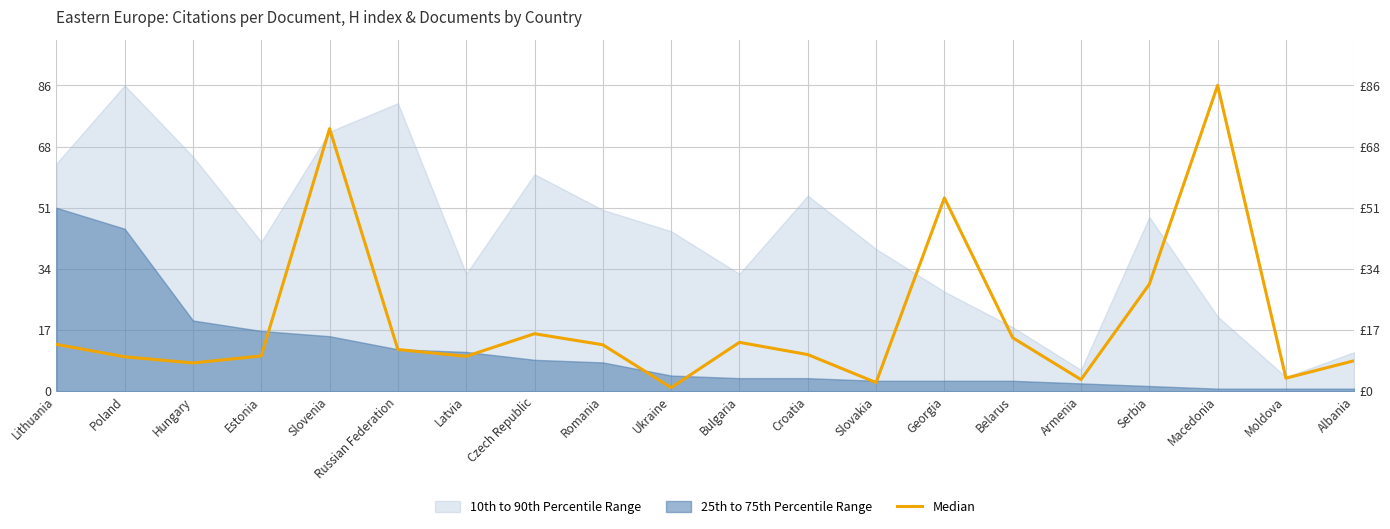

Which has a higher value, Belarus or Latvia?

Belarus